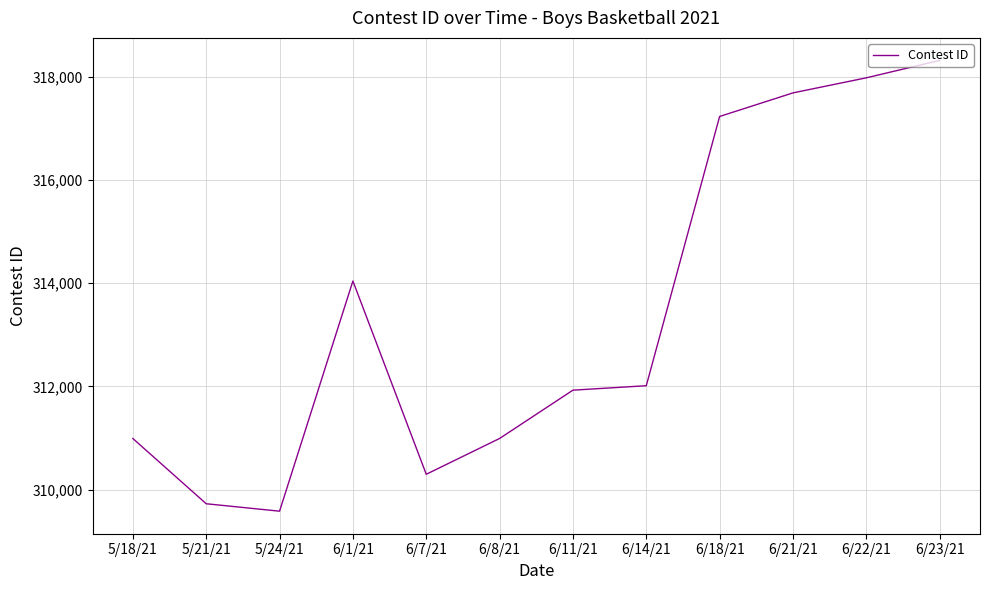

Read the value at 6/11/21.

311926